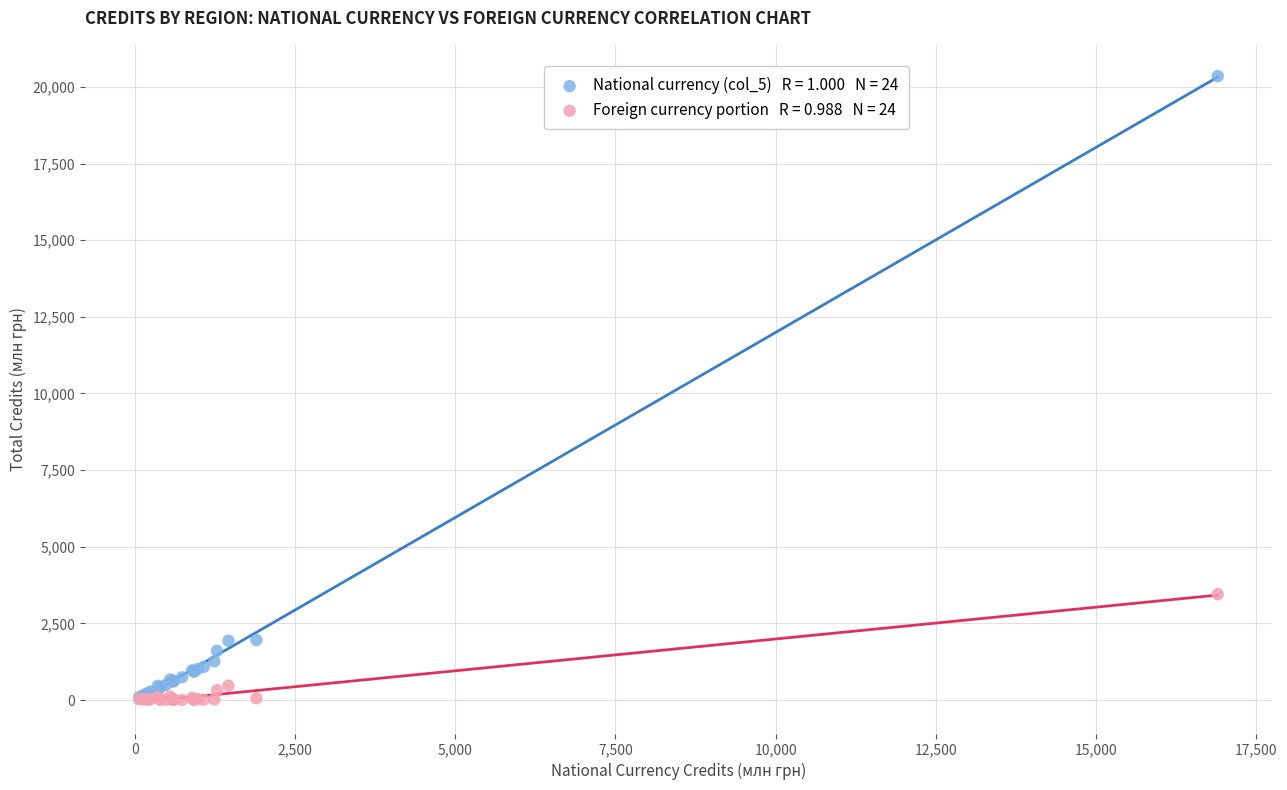

Across all series, what Y value is closest to 10176?

3454.2